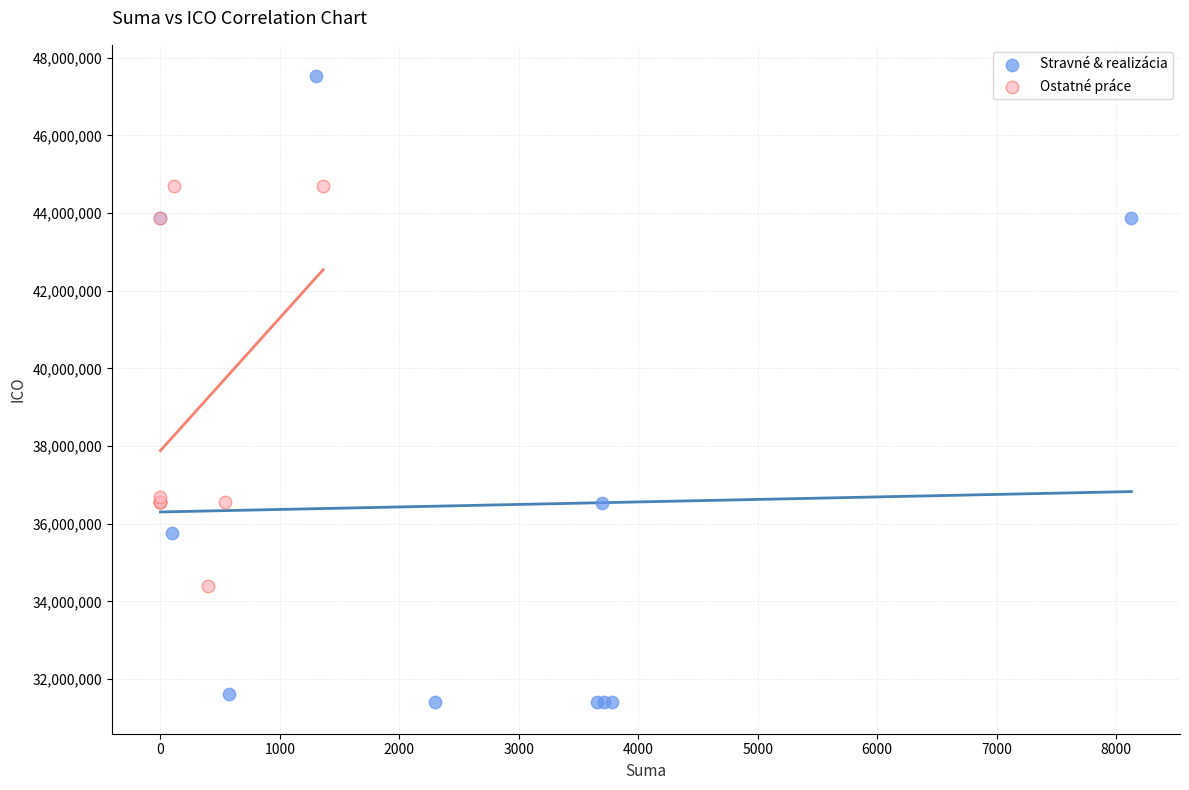

Which series has the largest Y range (max minus min)?

Stravné & realizácia